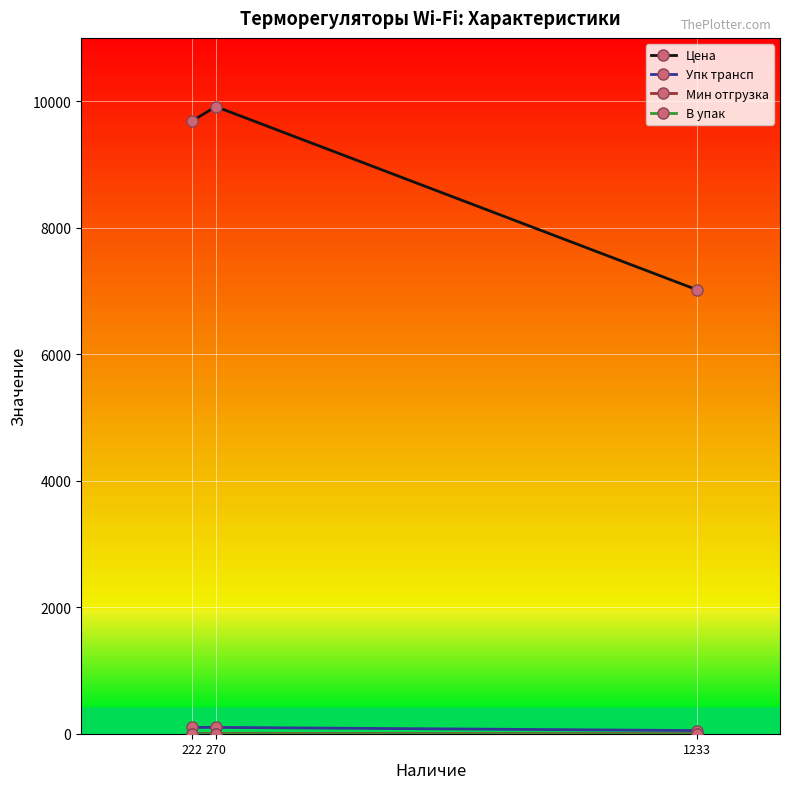

What is the highest value of the Мин отгрузка series?

1.0